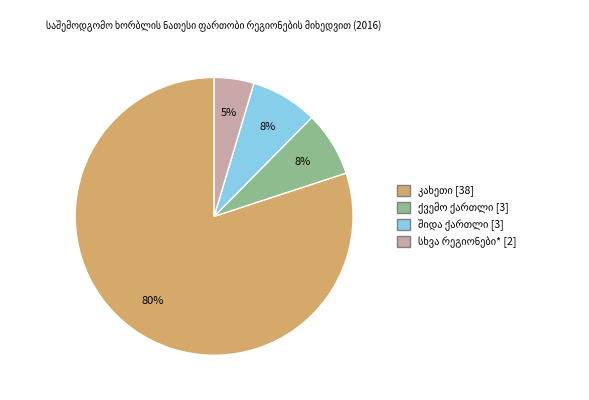

To the nearest percent, what is the average slice percentage?

25%